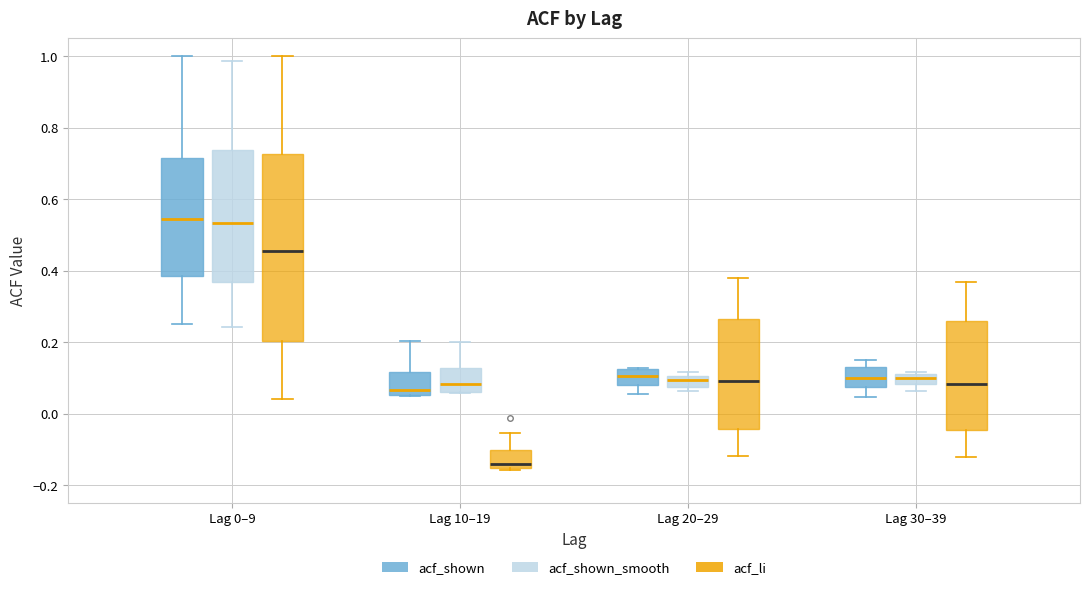

Where is the upper edge of the box for Lag 30–39 (acf_shown_smooth) on the y-axis? The values are not printed on the chart, so give them approximately, as read against the axis.

0.12